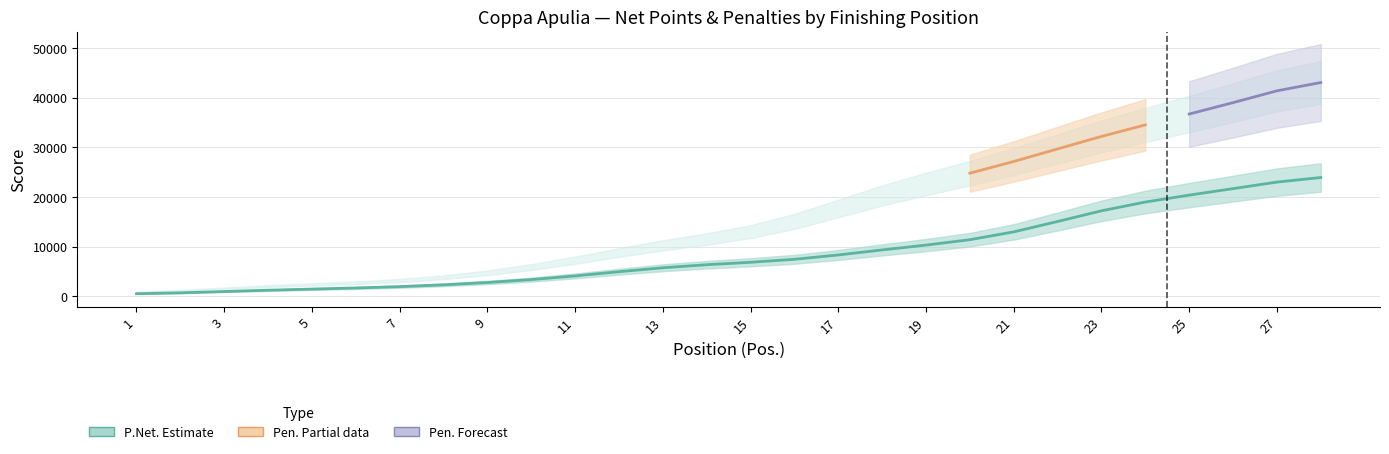

True or false: the data shows 2314.7 at 8.

True